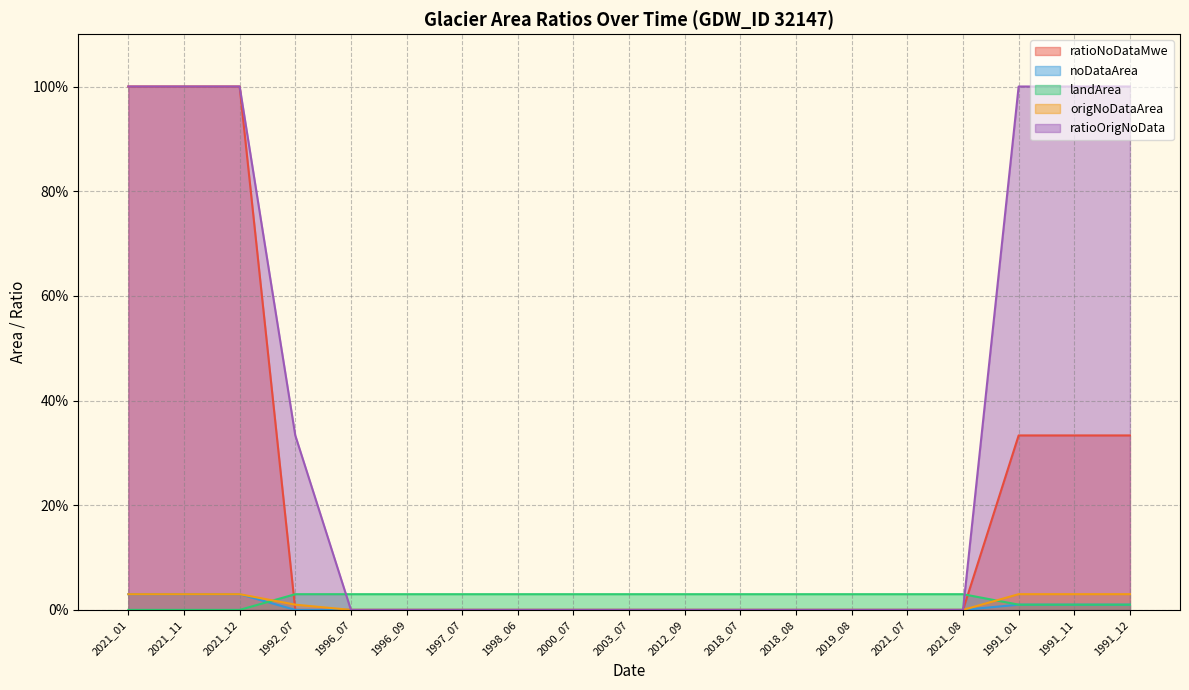

Reading right to left, extract all data points from this chart.

ratioNoDataMwe: 0.3	0.3	0.3	0.0	0.0	0.0	0.0	0.0	0.0	0.0	0.0	0.0	0.0	0.0	0.0	0.0	1.0	1.0	1.0
noDataArea: 0.0	0.0	0.0	0.0	0.0	0.0	0.0	0.0	0.0	0.0	0.0	0.0	0.0	0.0	0.0	0.0	0.0	0.0	0.0
landArea: 0.0	0.0	0.0	0.0	0.0	0.0	0.0	0.0	0.0	0.0	0.0	0.0	0.0	0.0	0.0	0.0	0.0	0.0	0.0
origNoDataArea: 1.0	1.0	1.0	0.0	0.0	0.0	0.0	0.0	0.0	0.0	0.0	0.0	0.0	0.0	0.0	0.3	1.0	1.0	1.0
ratioOrigNoData: 0.0	0.0	0.0	0.0	0.0	0.0	0.0	0.0	0.0	0.0	0.0	0.0	0.0	0.0	0.0	0.0	0.0	0.0	0.0